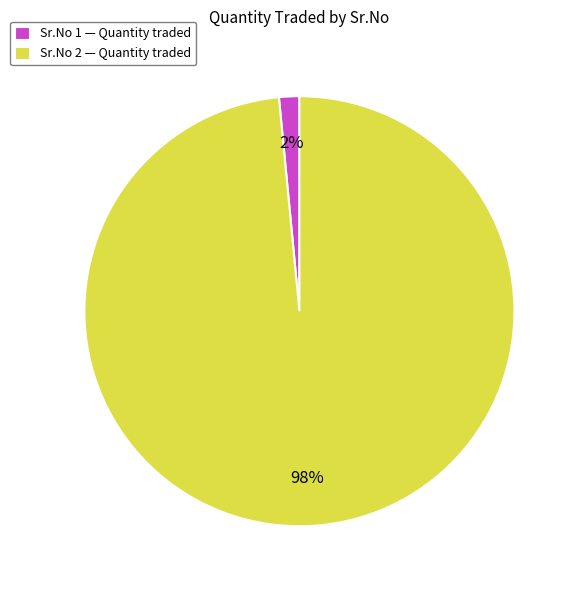

Rank the categories by value from highest to lowest.

Sr.No 2 — Quantity traded, Sr.No 1 — Quantity traded